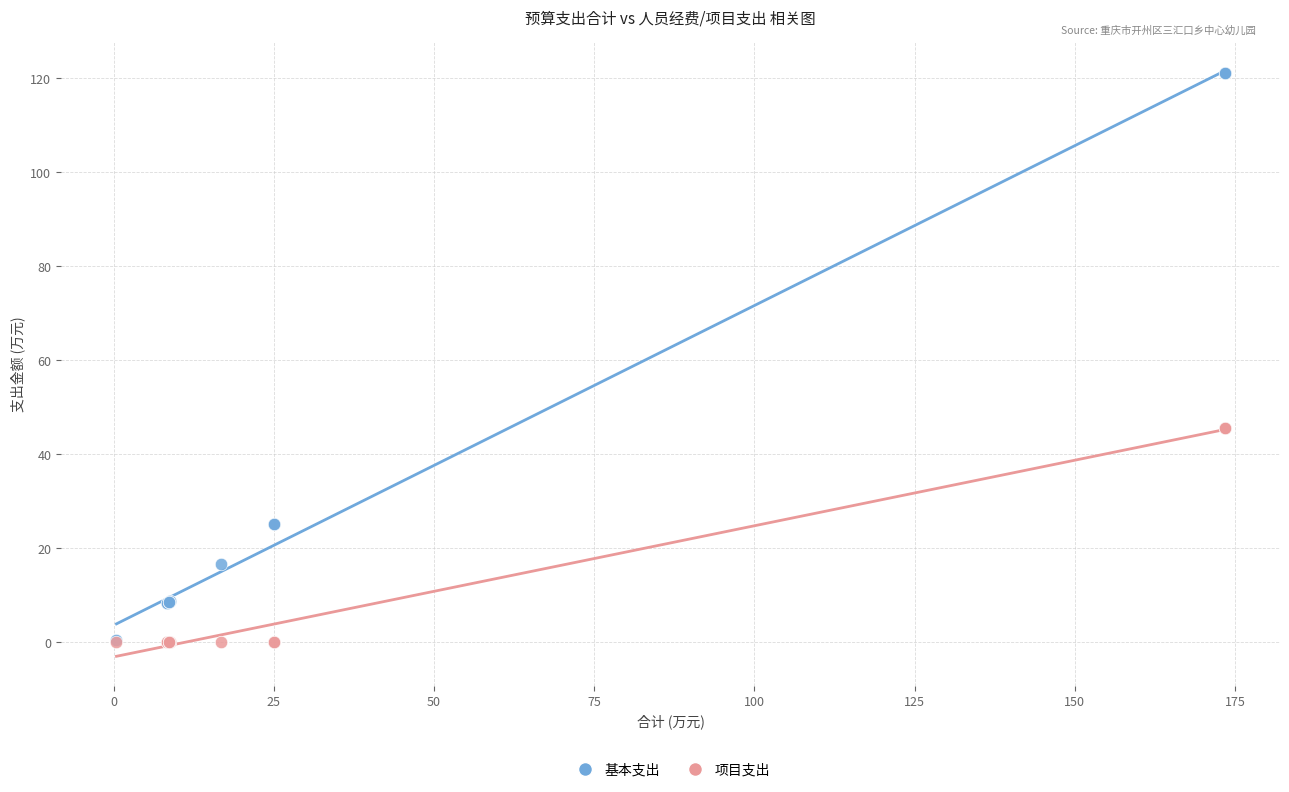

What are all the series names shown in the legend?

基本支出, 项目支出